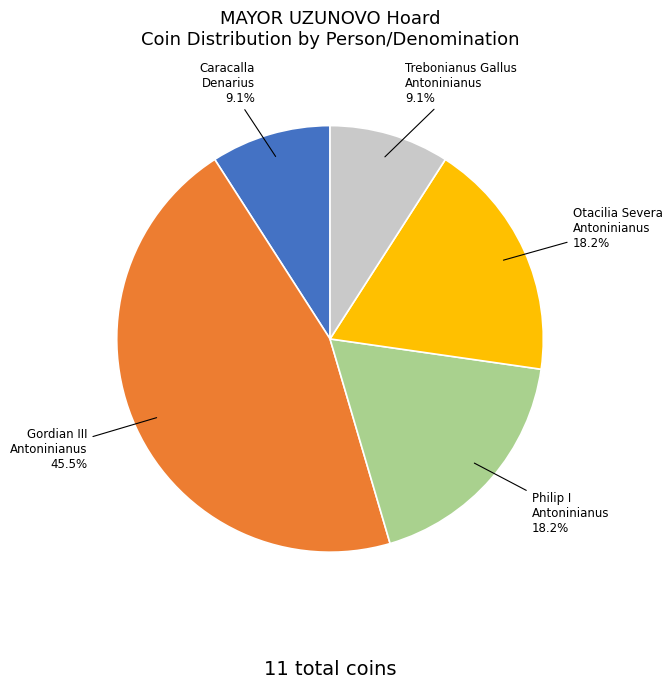

Does any single category account for the majority?

No